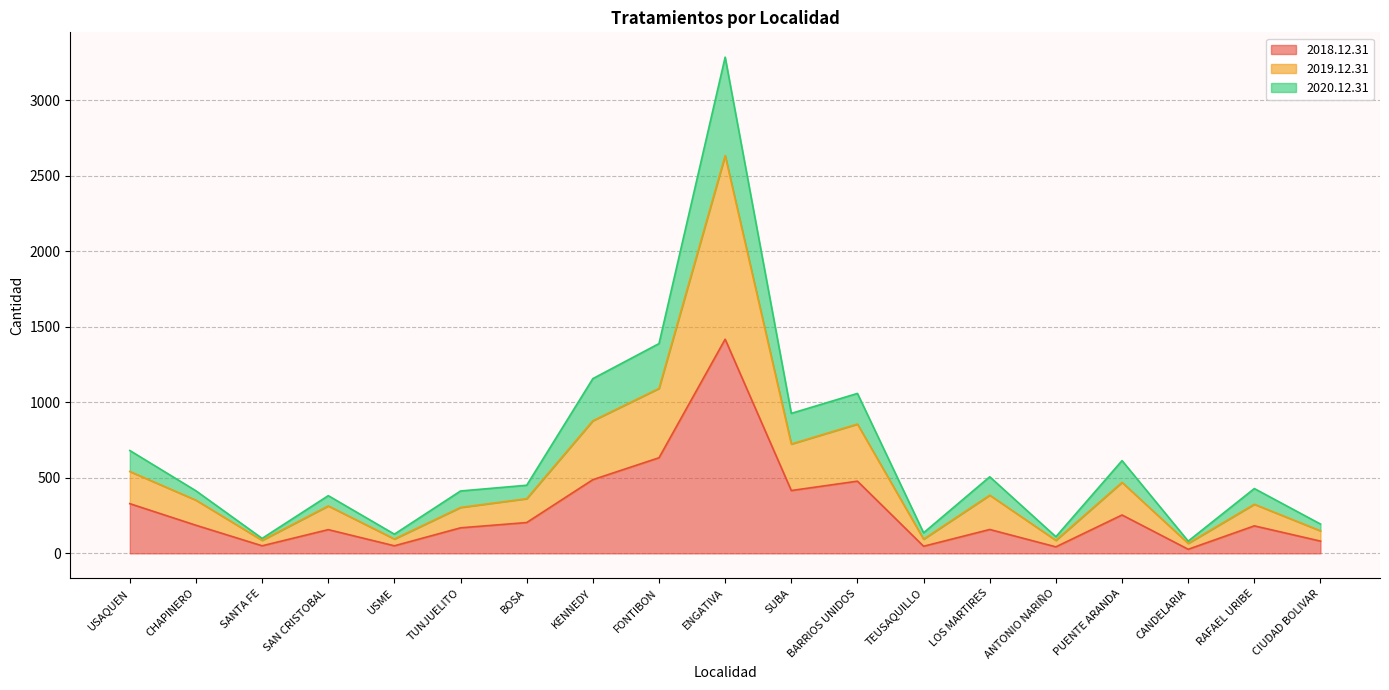

What is the total value across all series at LOS MARTIRES?

507